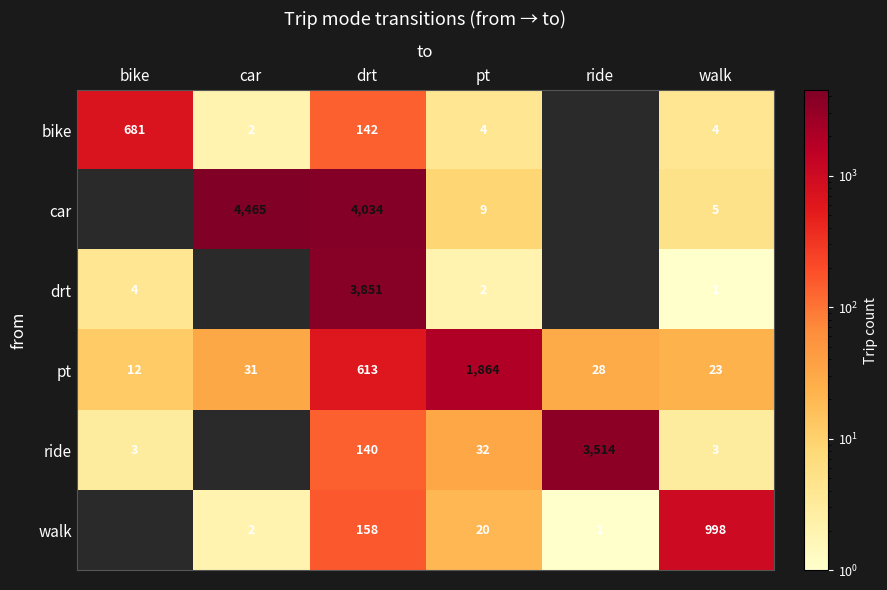

At how many categories does at least one series exceed 3388?

3